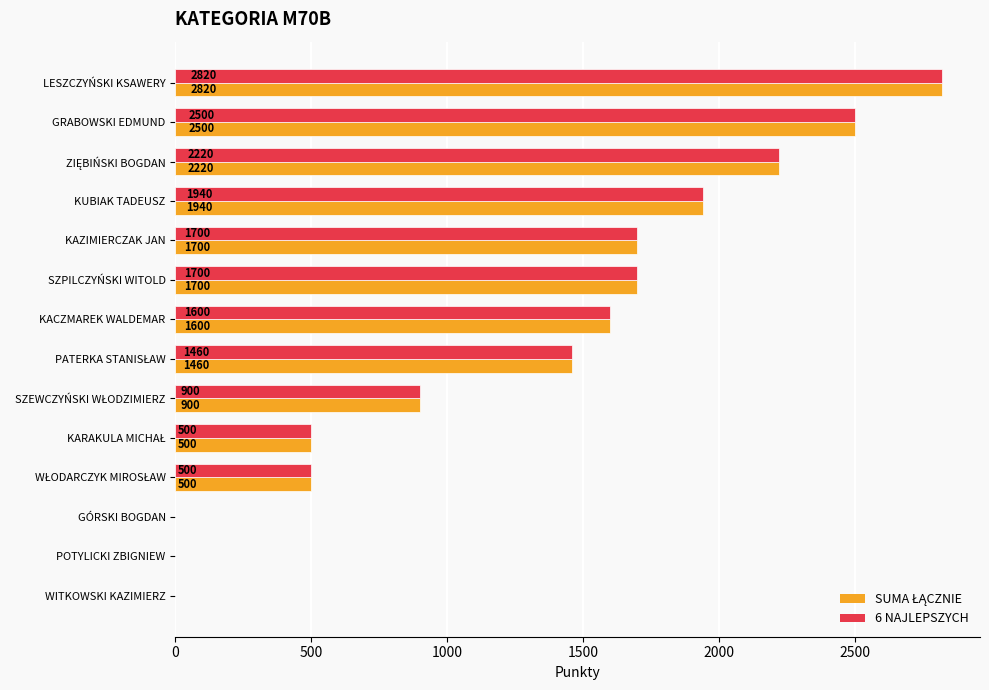

The 6 NAJLEPSZYCH series shows 2500 at GRABOWSKI EDMUND. True or false?

True